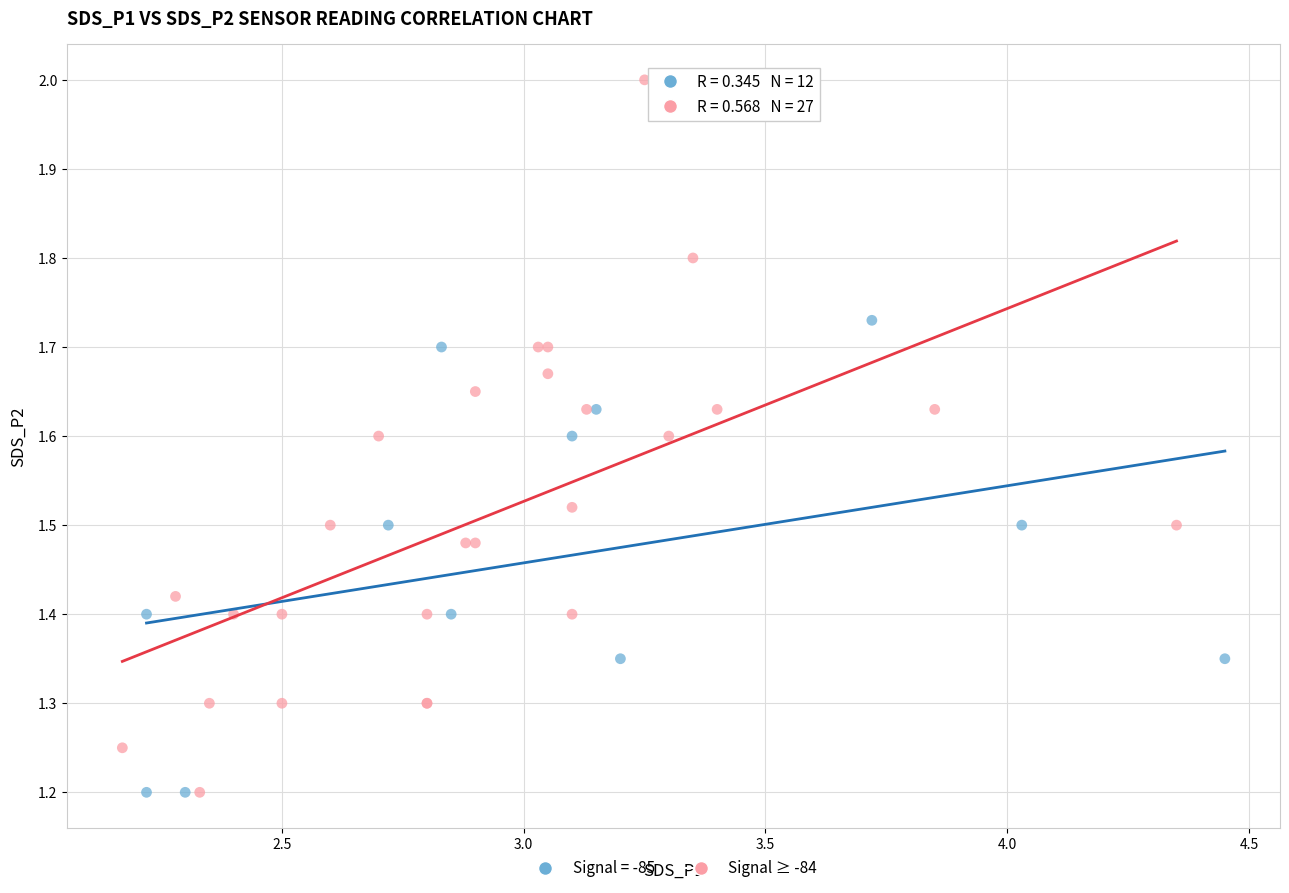

Which series has the widest spread of Y values?

Signal ≥ -84